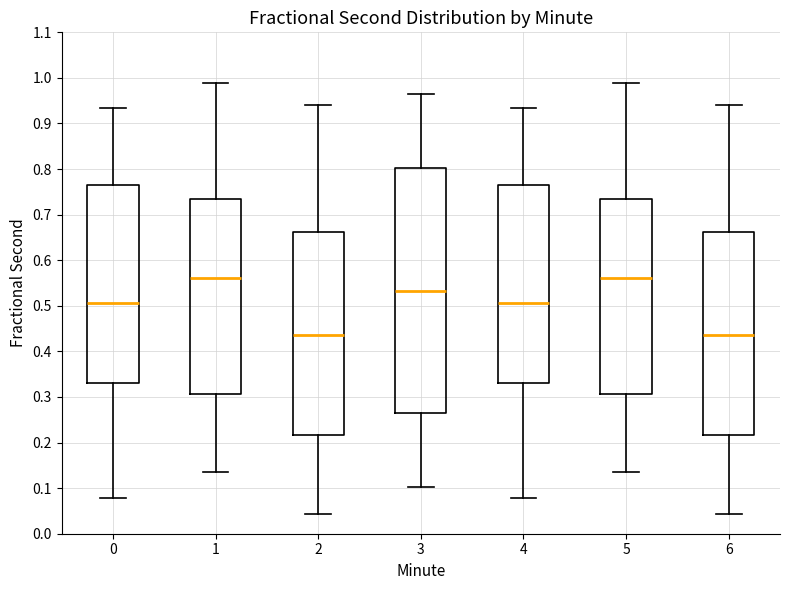

Comparing the boxes themselves (not the whiskers), which one is the tallest?

3